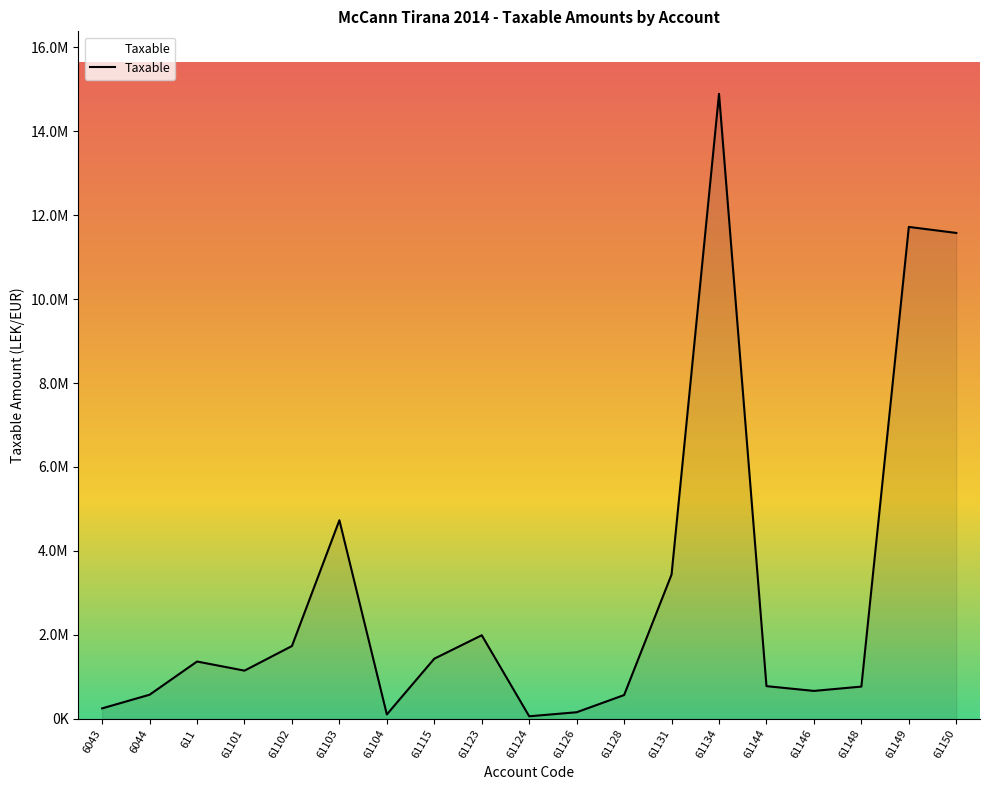

The chart shows a value of 183951.4 at 61144. True or false?

False